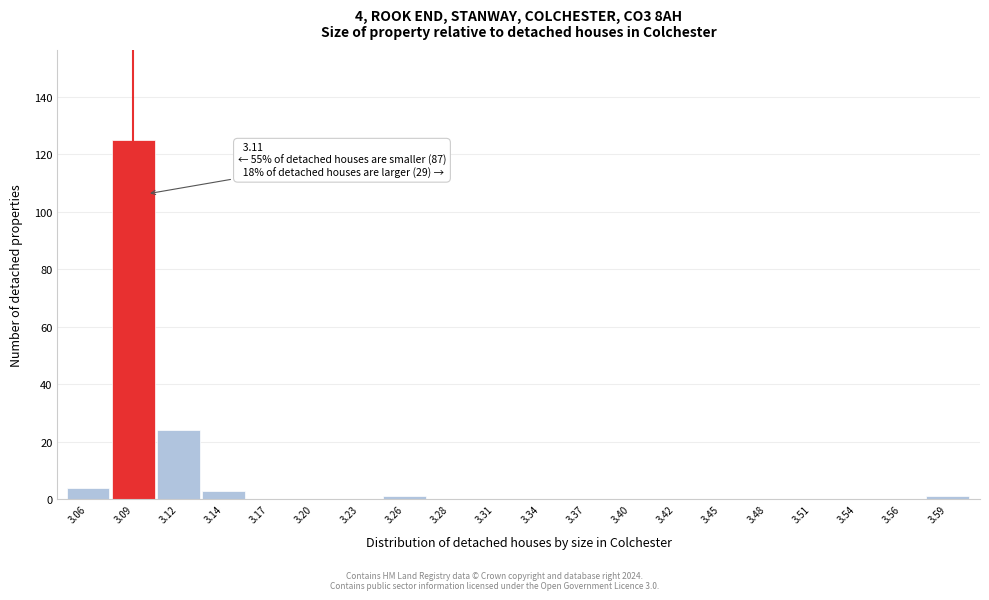

Reading right to left, extract all data points from this chart.

3.59=1	3.56=0	3.54=0	3.51=0	3.48=0	3.45=0	3.42=0	3.40=0	3.37=0	3.34=0	3.31=0	3.28=0	3.26=1	3.23=0	3.20=0	3.17=0	3.14=3	3.12=24	3.09=125	3.06=4